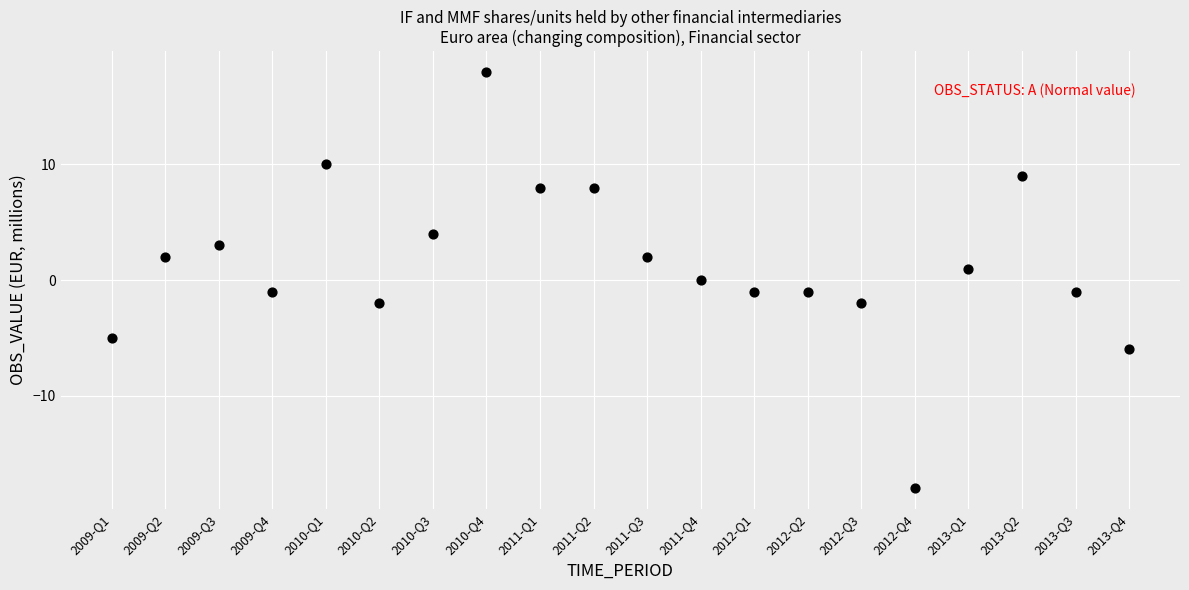

What is the range of Y values (max minus min)?

36.0